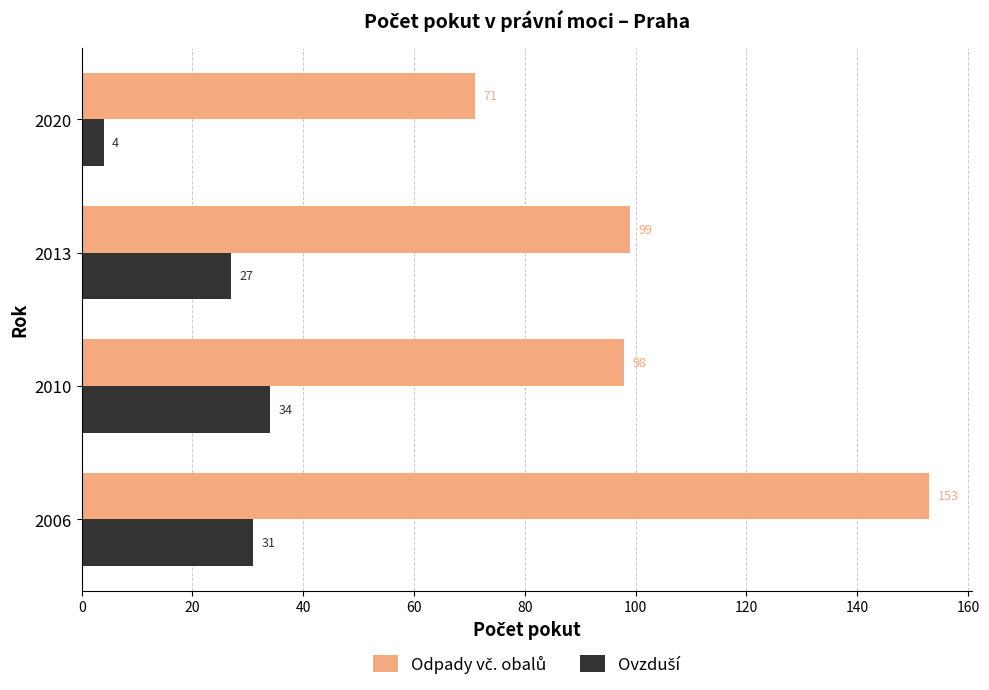

What is the maximum value shown in the chart?

153